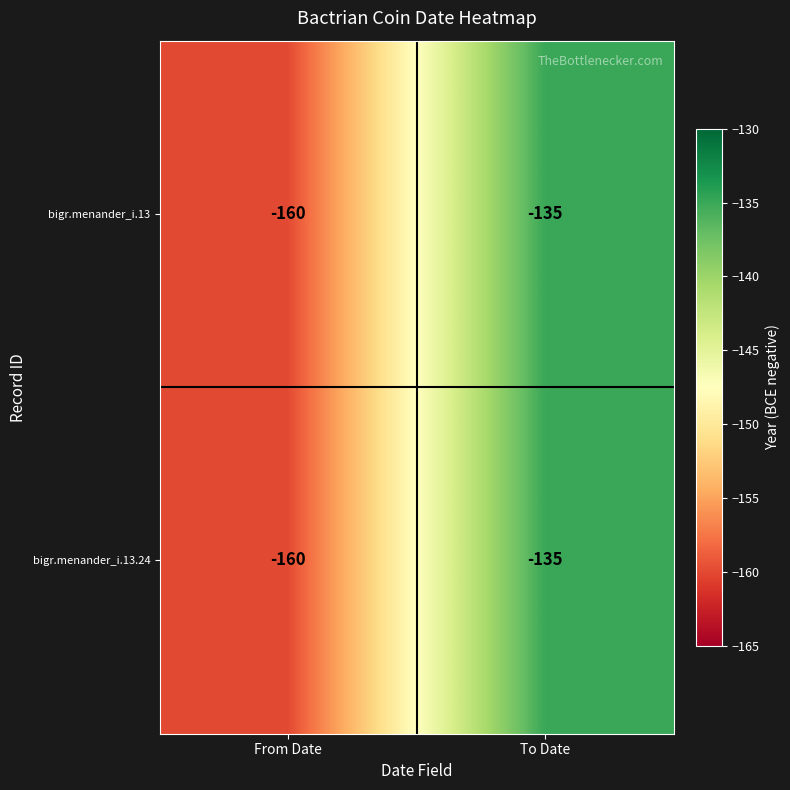

How many data points does each series have?

2